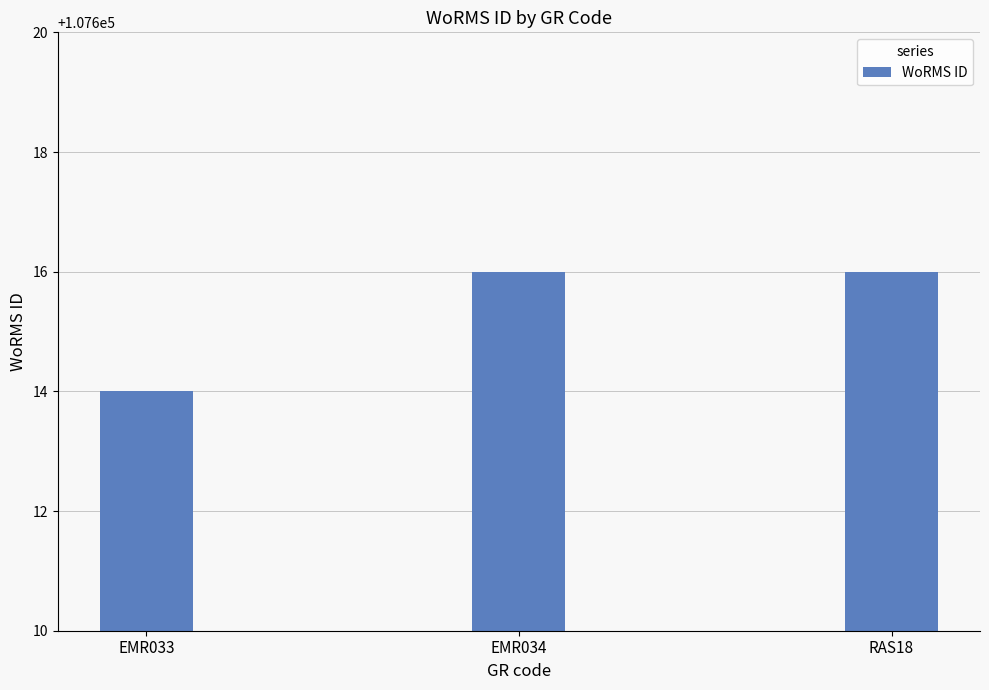

What is the label of the 2nd bar from the left?

EMR034